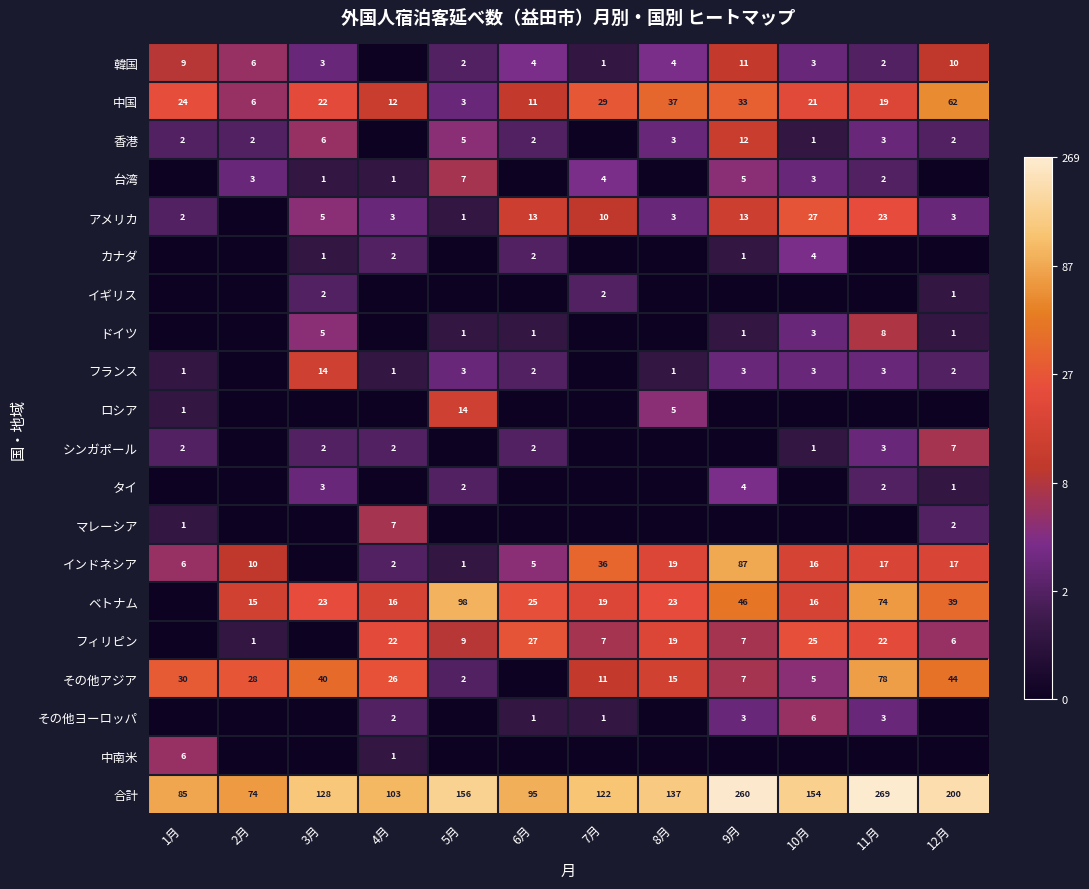

At which category does the chart reach its peak across all series?

11月